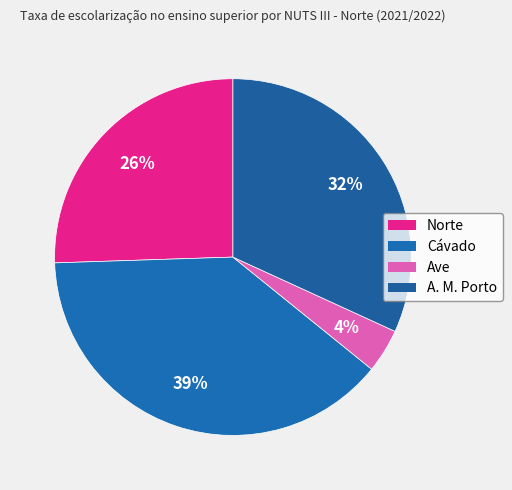

Approximately how many times larger is the value at A. M. Porto compared to Ave?

8.0